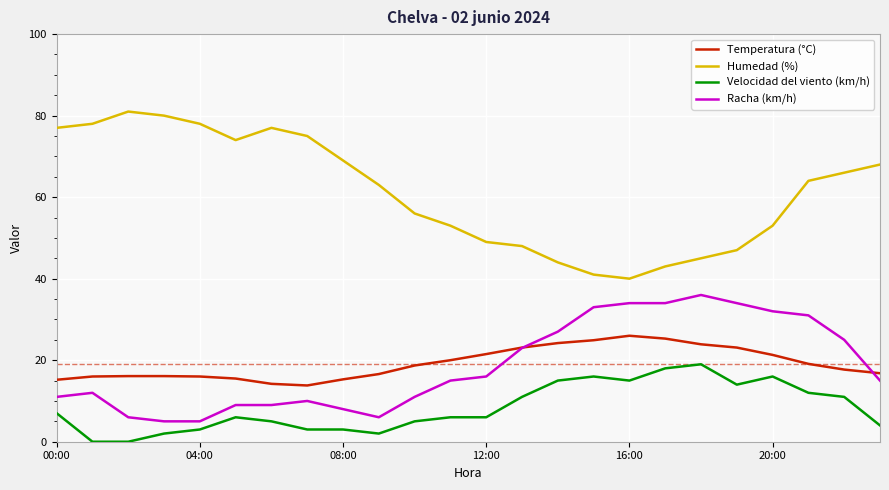

What is the maximum value shown in the chart?

81.0